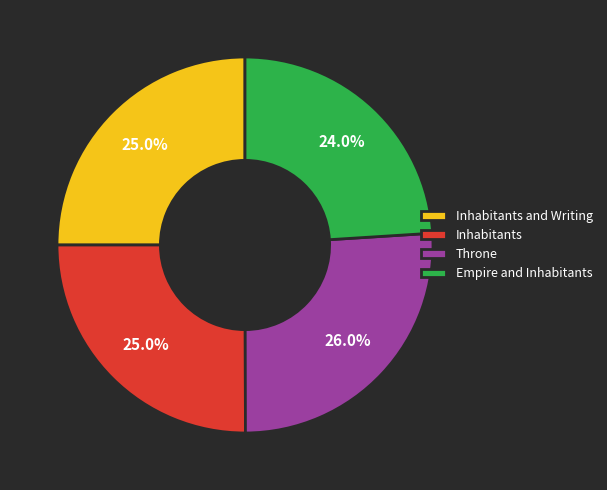

Is it true that Empire and Inhabitants is 18% of the pie?

False